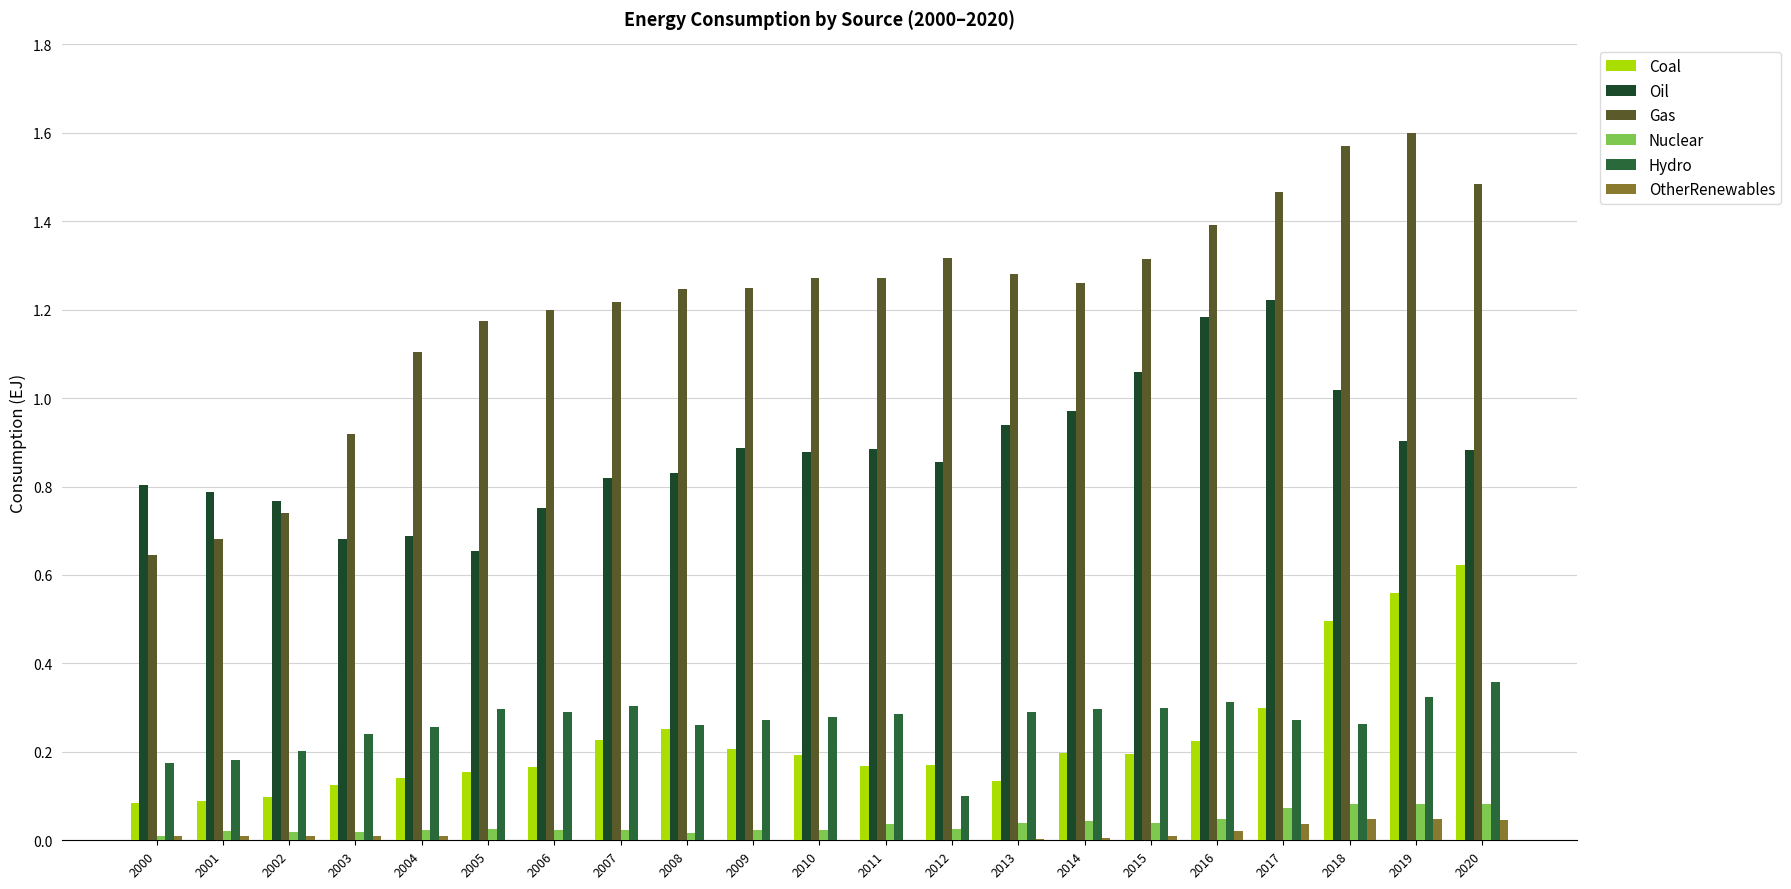

What is the spread (max minus min) of values at 2003?

0.9